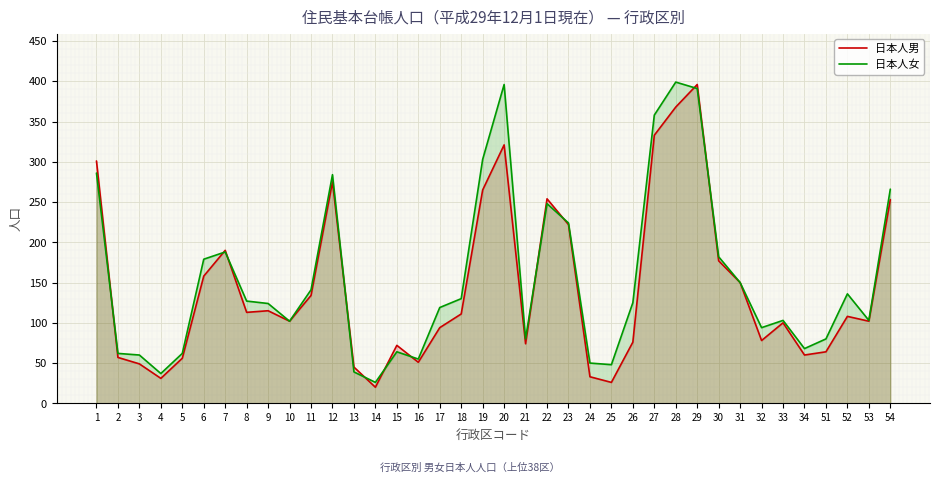

Between 20 and 24, which series saw the biggest shift?

日本人女